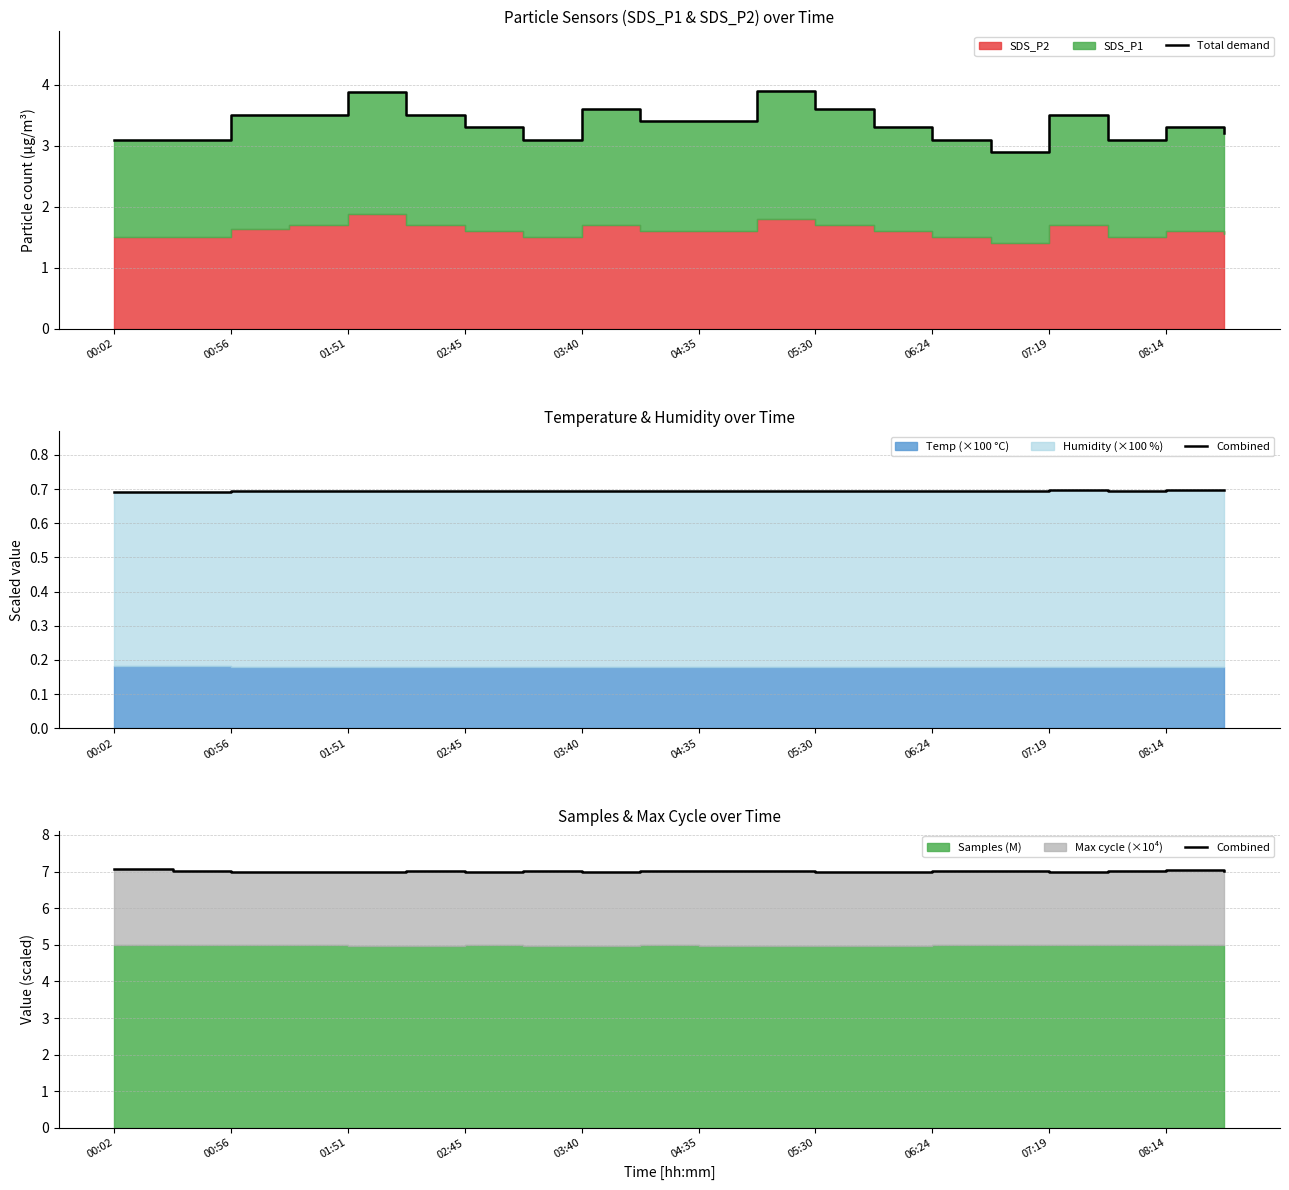

What is the label of the 9th point from the left?

03:40